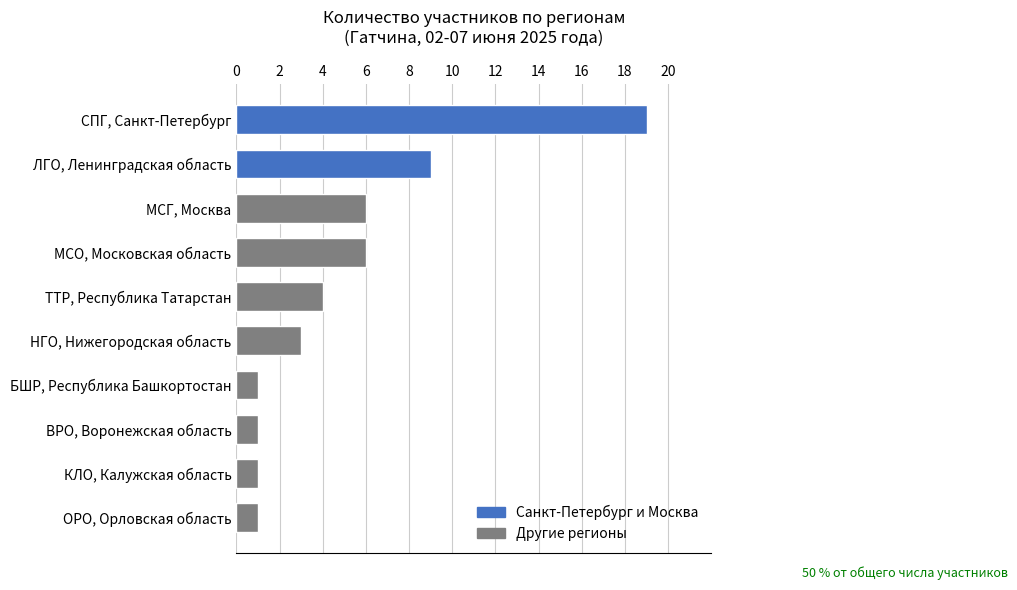

What is the change in value from КЛО, Калужская область to ЛГО, Ленинградская область?

+8